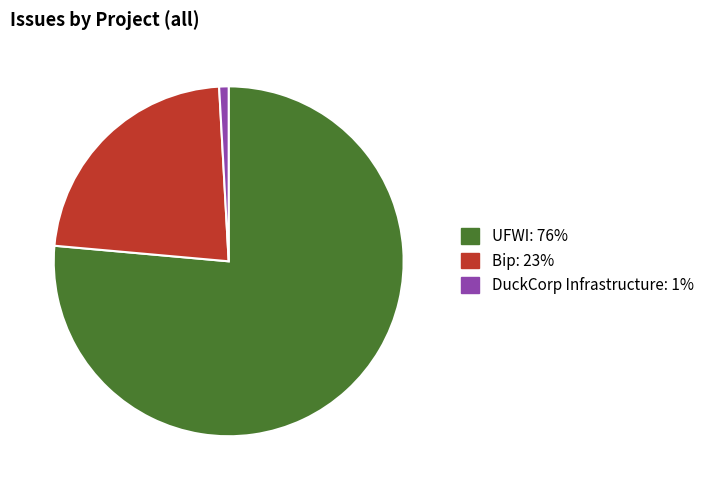

How many slices are in this pie chart?

3